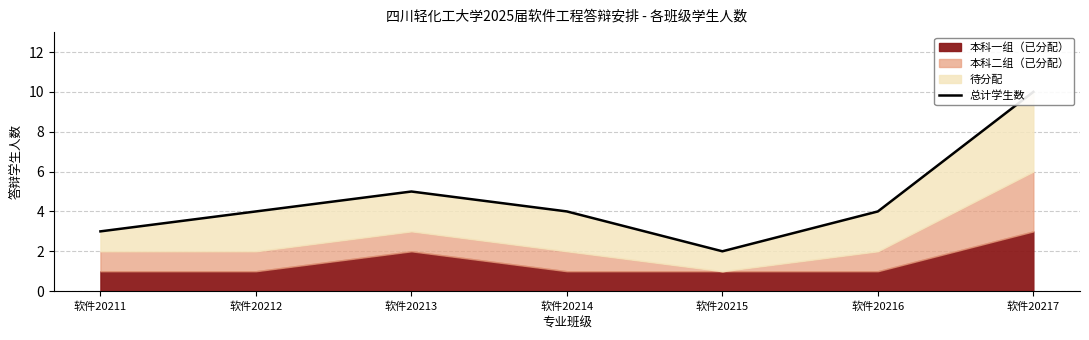

Rank the categories by value from highest to lowest.

软件20217, 软件20213, 软件20212, 软件20214, 软件20216, 软件20211, 软件20215